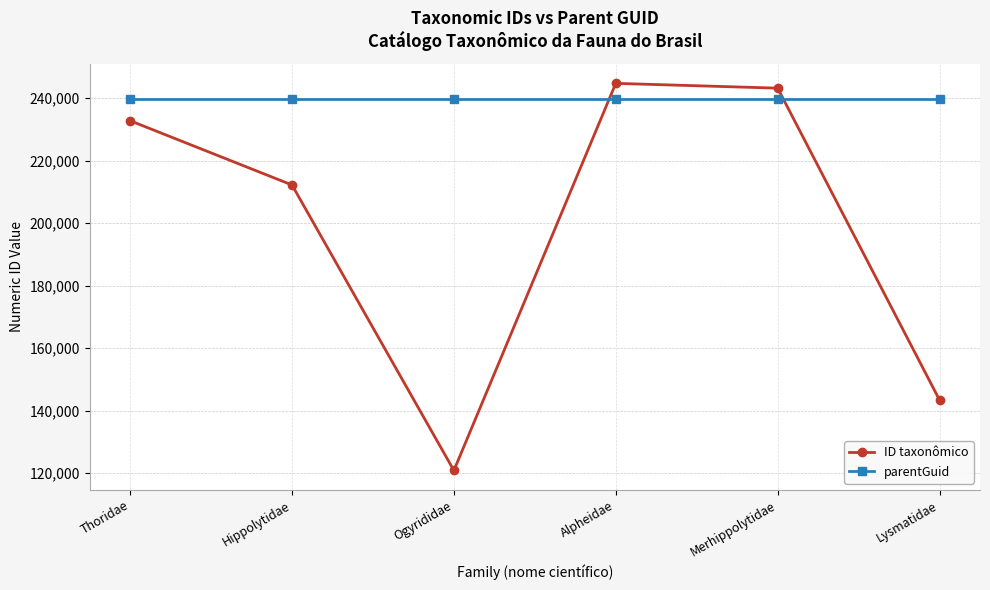

What is the spread (max minus min) of values at Ogyrididae?

118871